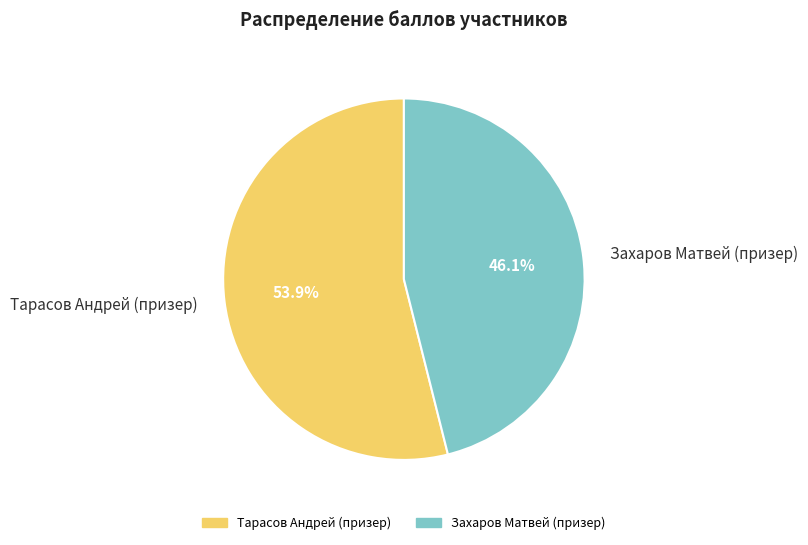

Does any single category account for the majority?

Yes